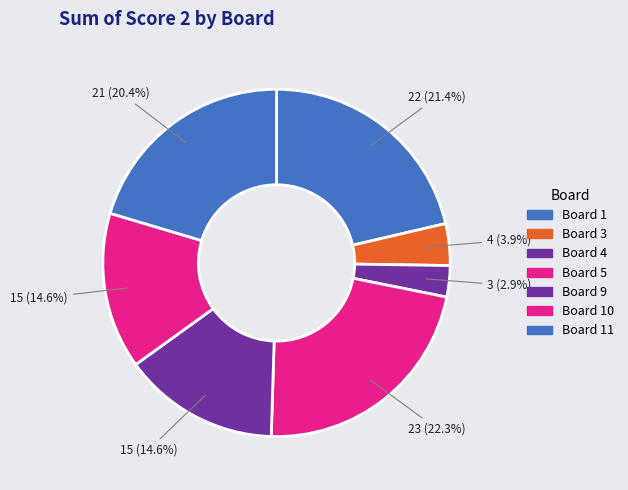

Count the number of slices in the pie.

7